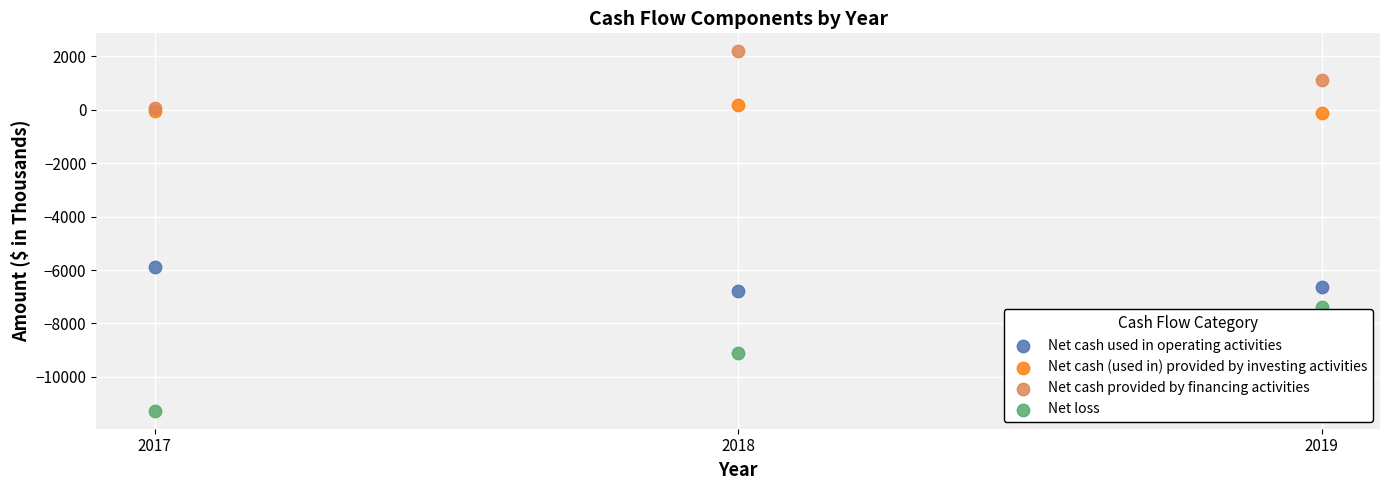

Across all series, what Y value is closest to -4541?

-5874